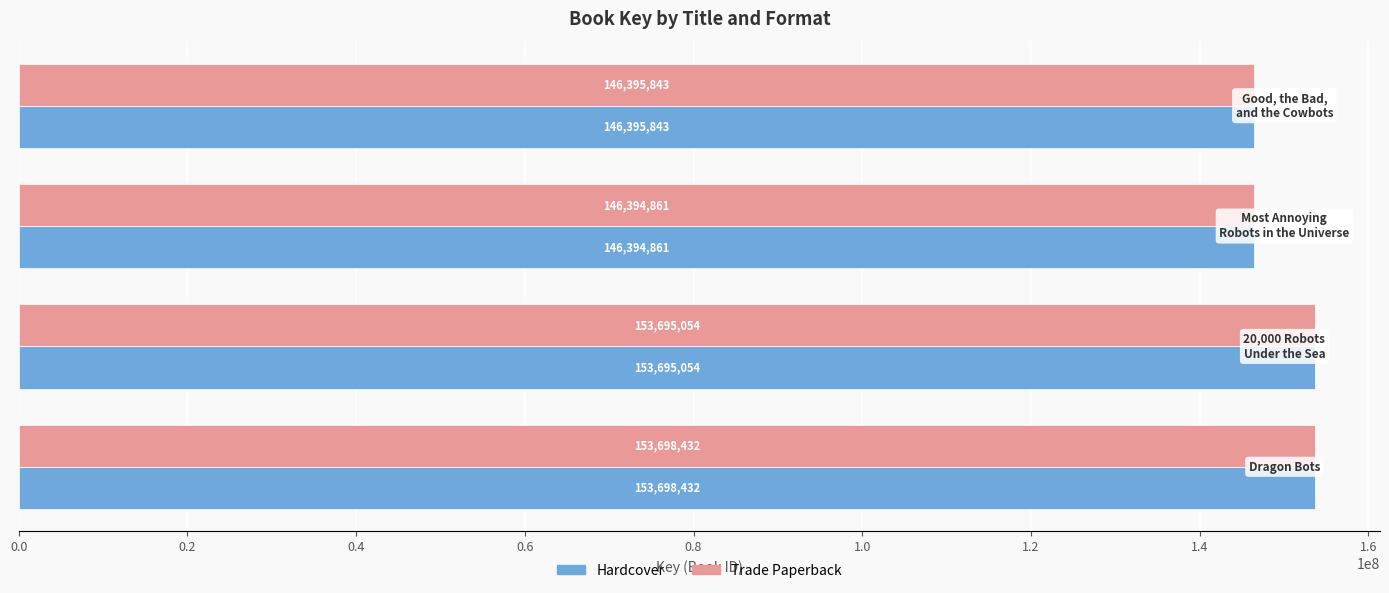

What is the lowest value of the Hardcover series?

146394861